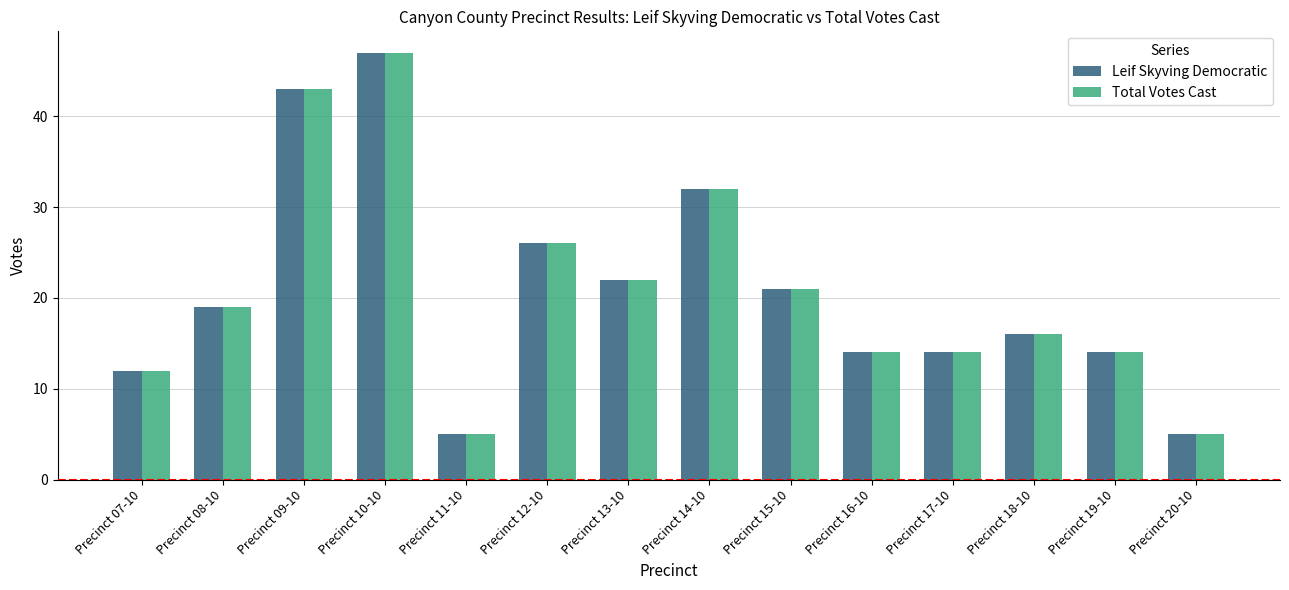

At which category is the sum across all series the highest?

Precinct 10-10